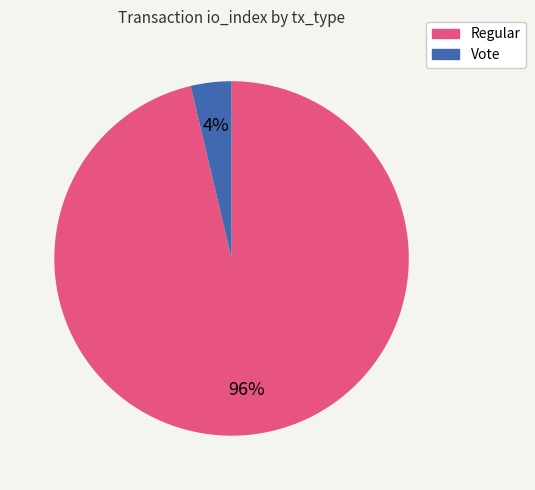

What is the largest slice in the pie chart?

Regular